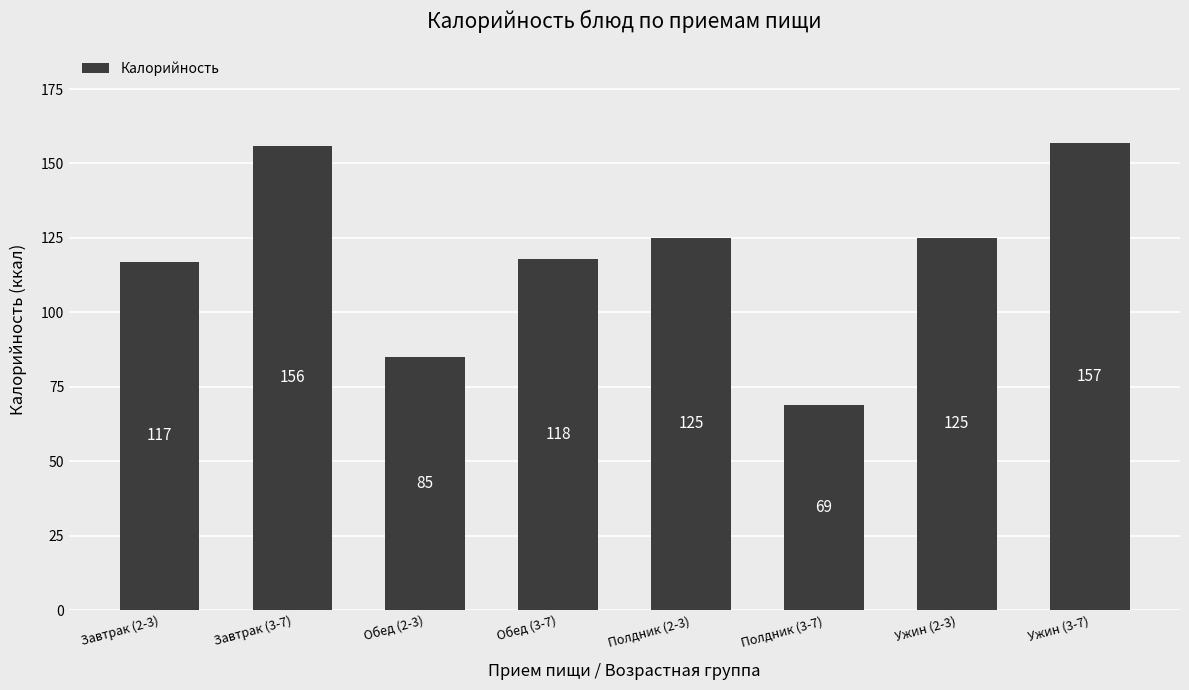

Which category has the highest value across all series?

Ужин (3-7)